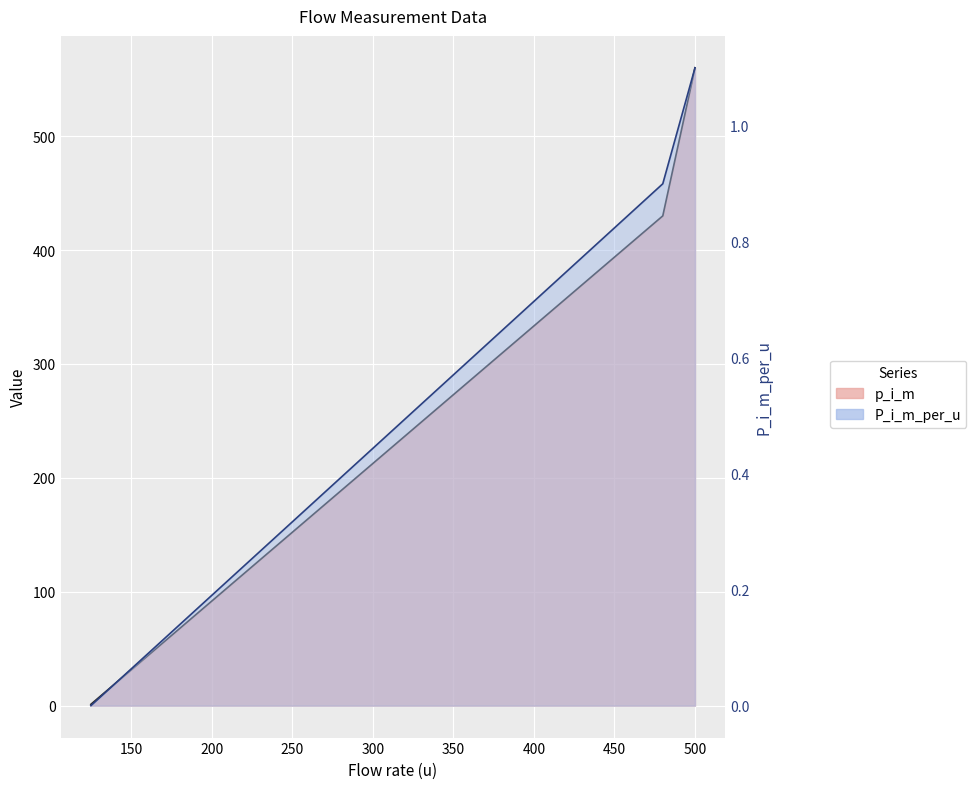

What is the lowest value of the p_i_m series?

1.2